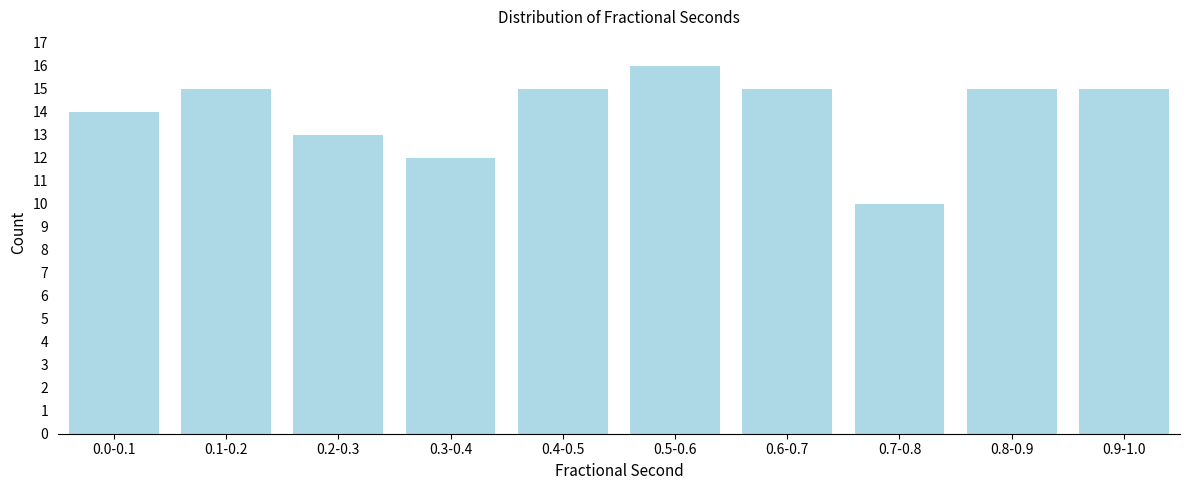

Reading left to right, extract all data points from this chart.

14	15	13	12	15	16	15	10	15	15